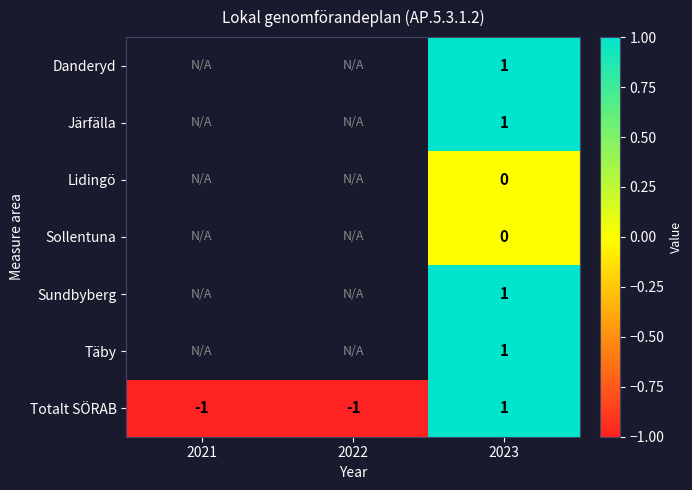

Is it true that Täby equals 1 at 2023?

True